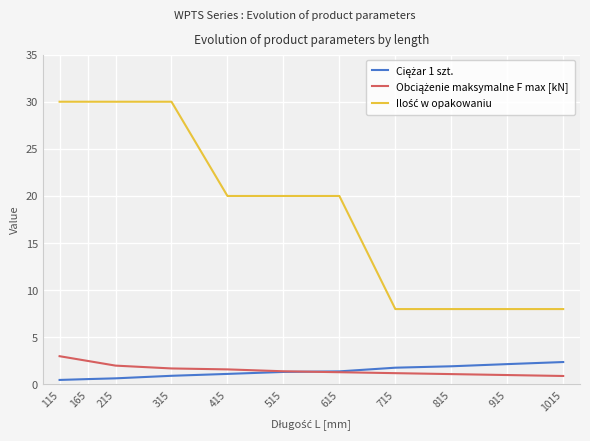

What is the spread (max minus min) of values at 1015?

7.1